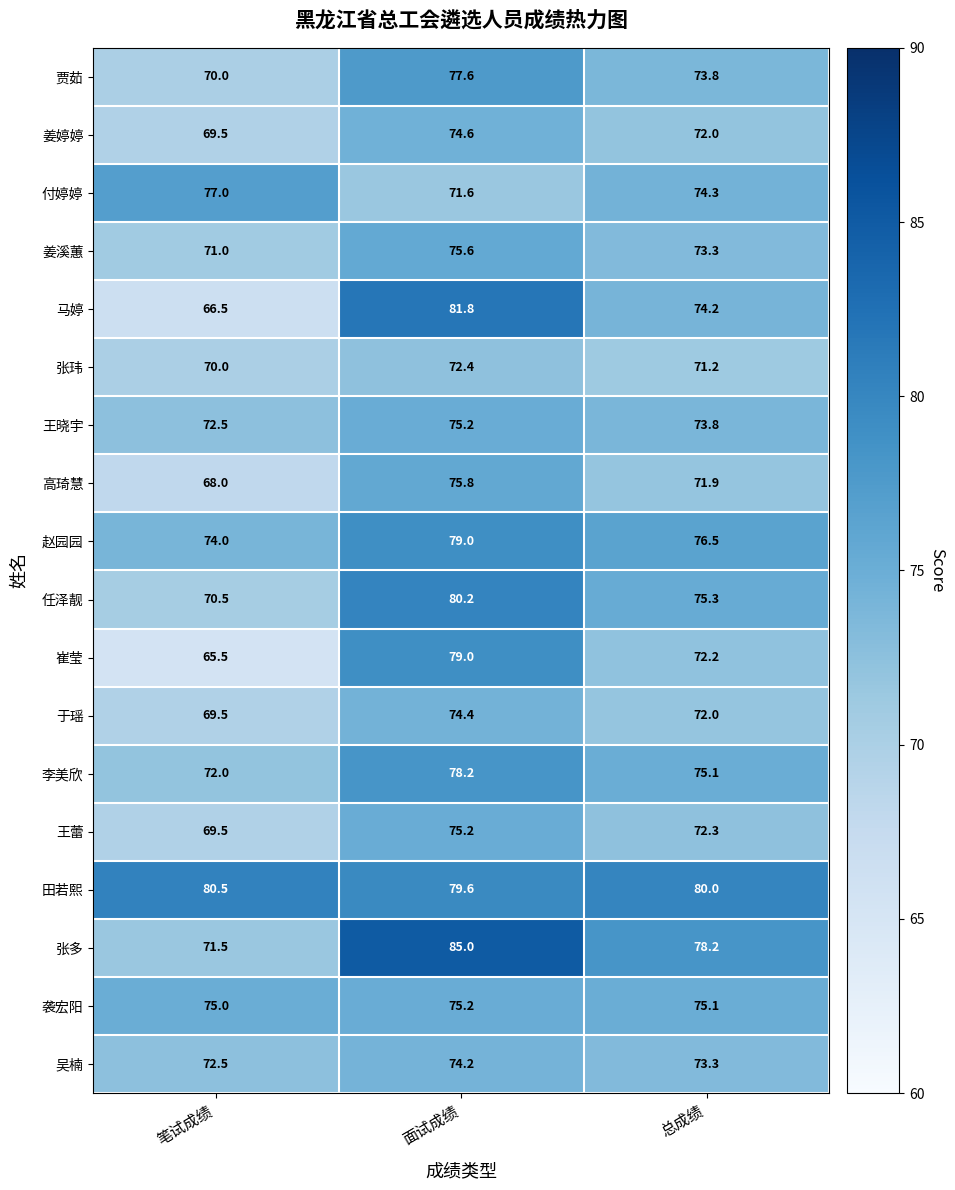

Which series has the largest total across all categories?

田若熙